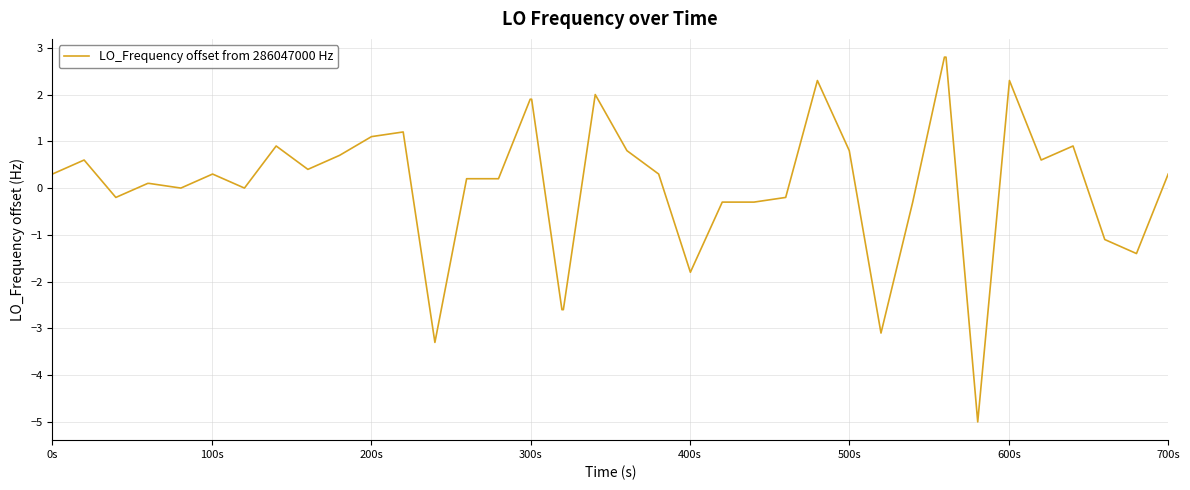

Count the number of data series in this chart.

1